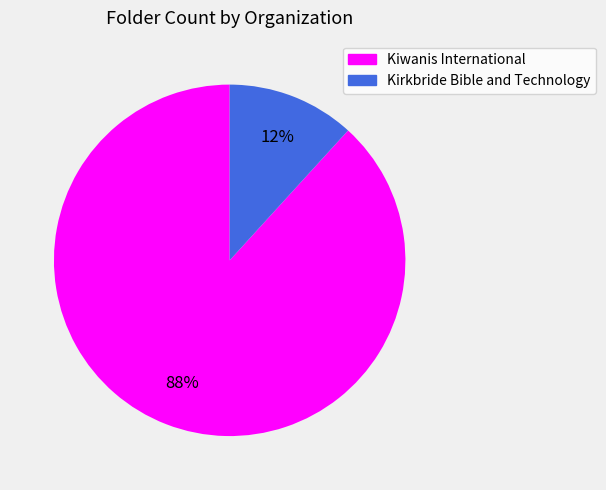

Is the sum of Kiwanis International and Kirkbride Bible and Technology greater than half?

Yes